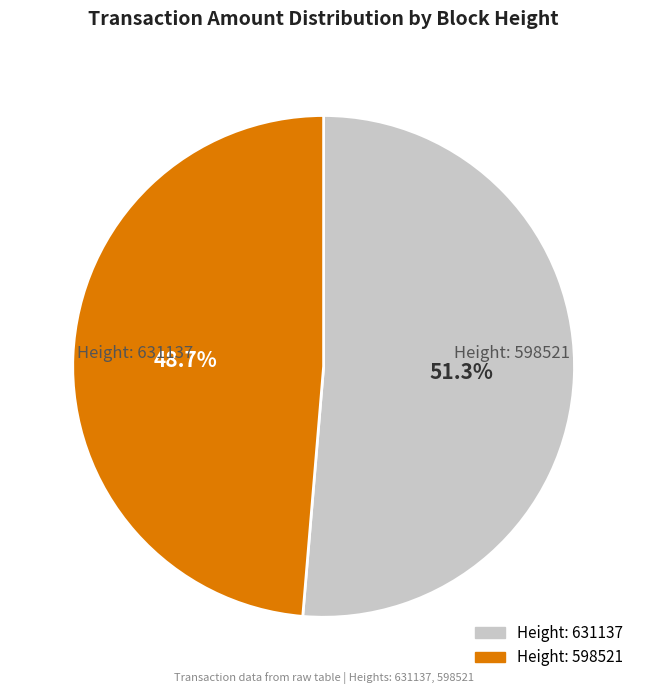

Is there any slice that represents more than half of the pie?

Yes